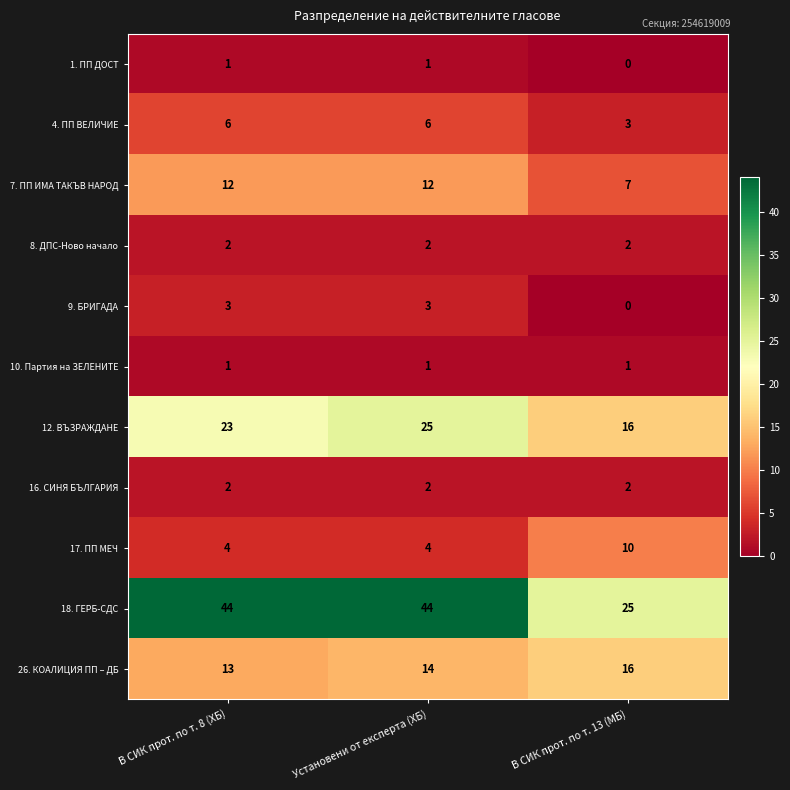

Between В СИК прот. по т. 8 (ХБ) and В СИК прот. по т. 13 (МБ), which series saw the biggest shift?

18. ГЕРБ-СДС